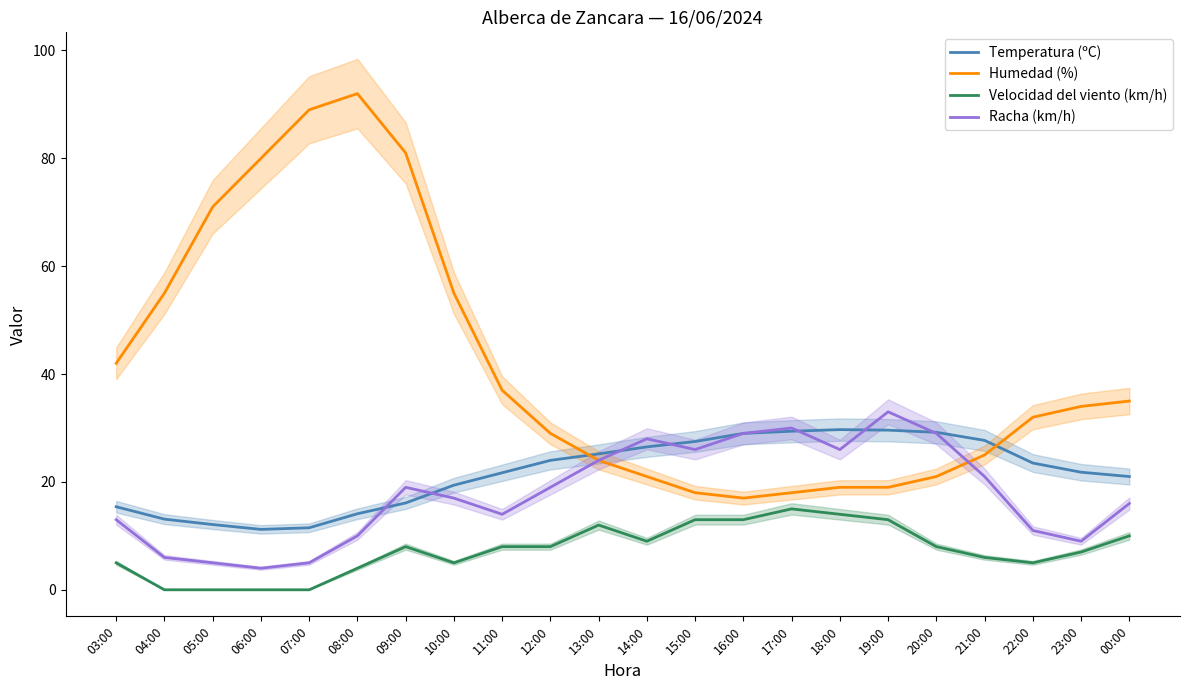

Is this an area chart (filled region under the line)?

No